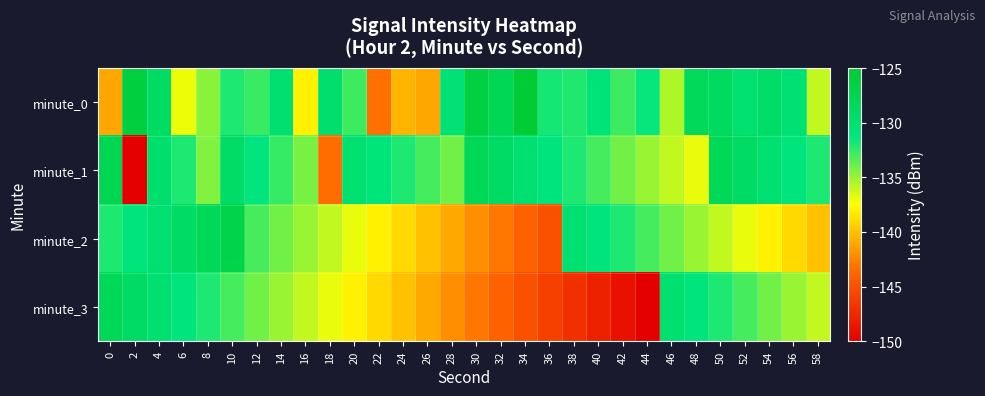

Which series has the widest spread of values?

minute_1